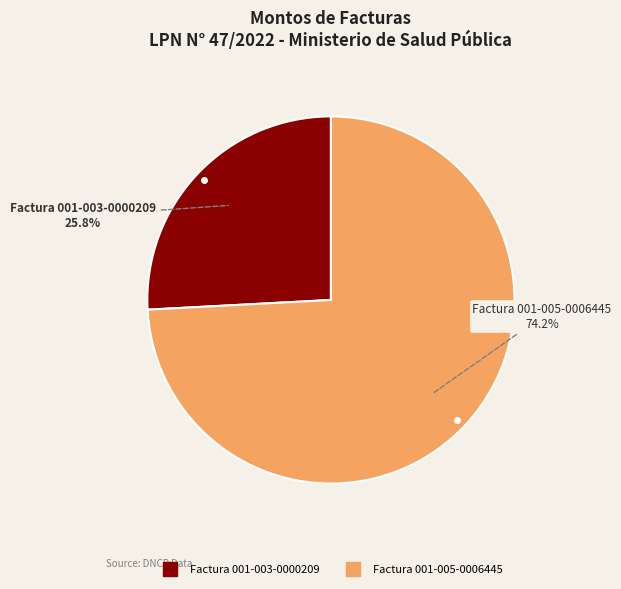

Is the sum of Factura 001-003-0000209 and Factura 001-005-0006445 greater than half?

Yes